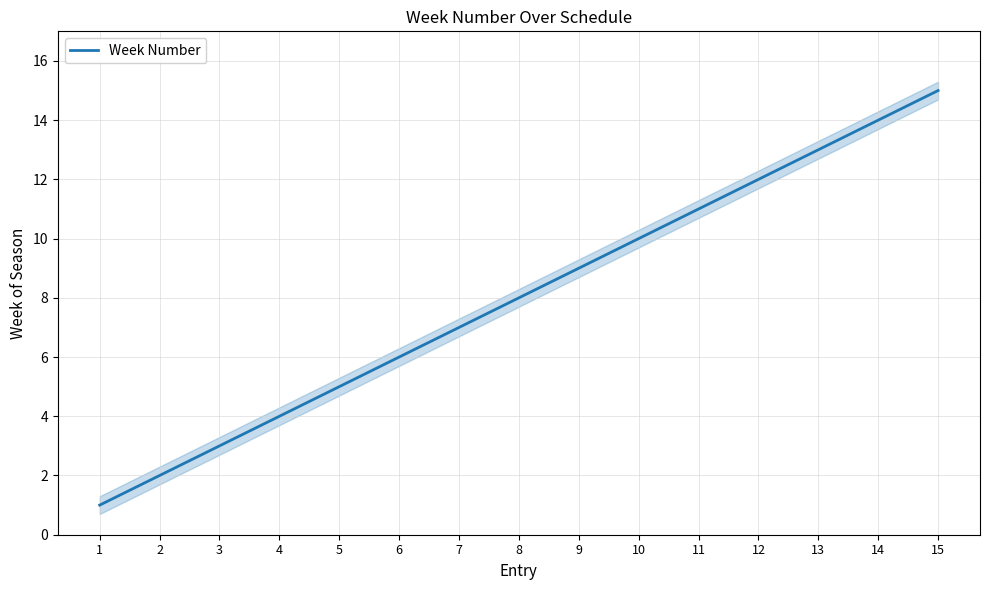

Count the number of data series in this chart.

1